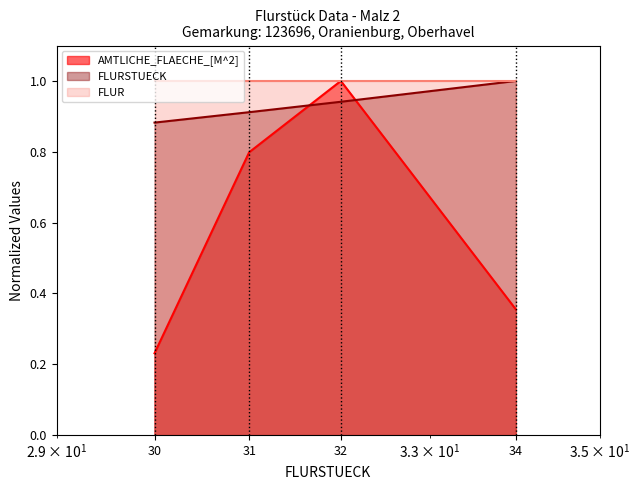

List the series in order of their overall mean, highest first.

FLUR, FLURSTUECK, AMTLICHE_FLAECHE_[M^2]